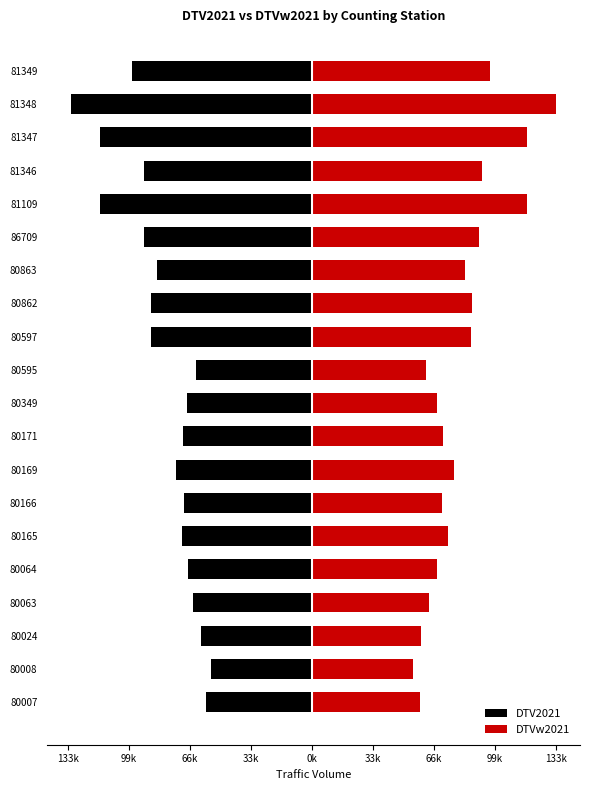

How many data points does each series have?

20